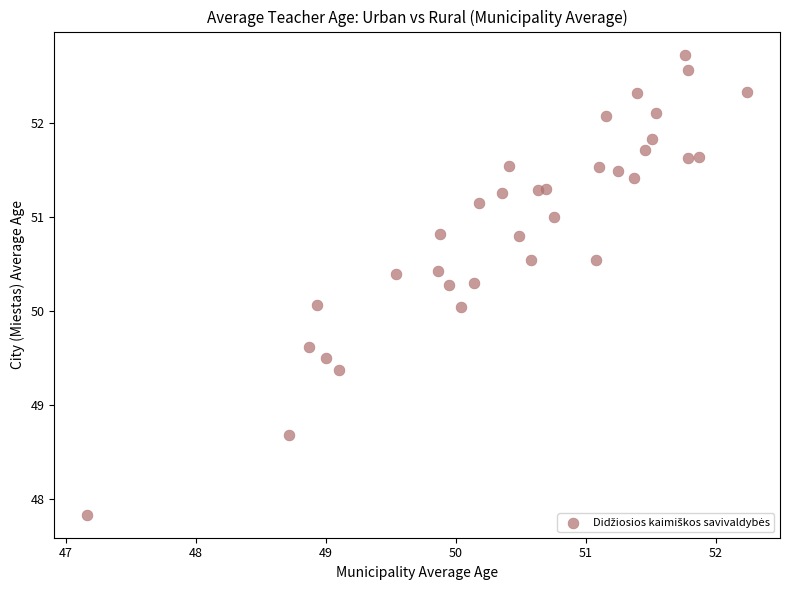

What is the range of Y values (max minus min)?

4.9